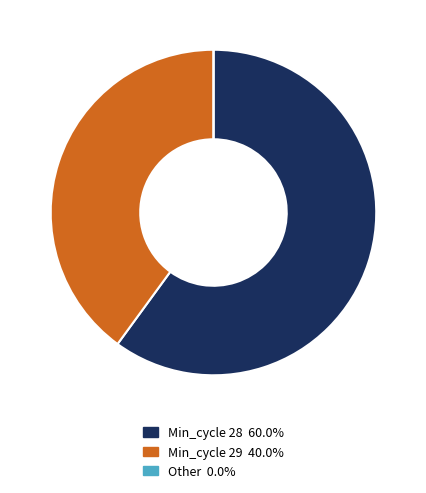

Is there a majority slice in this chart?

Yes